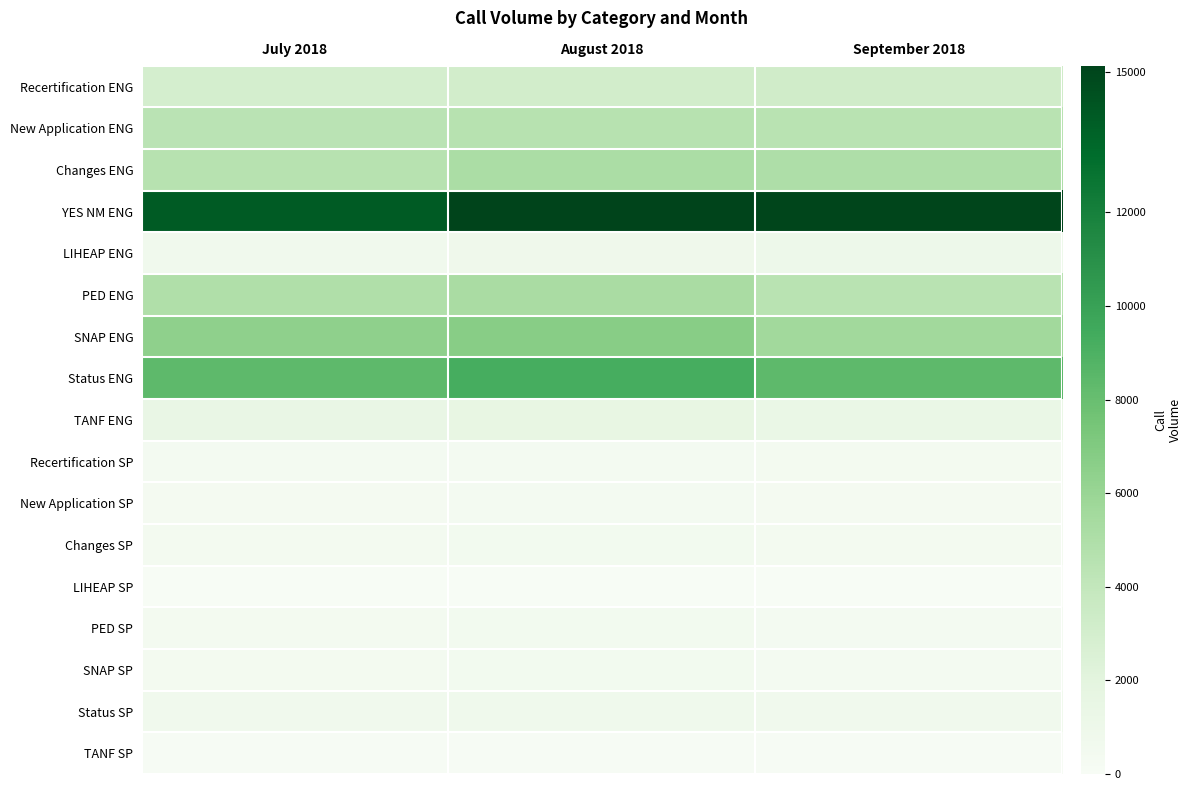

What is the minimum value shown in the chart?

37